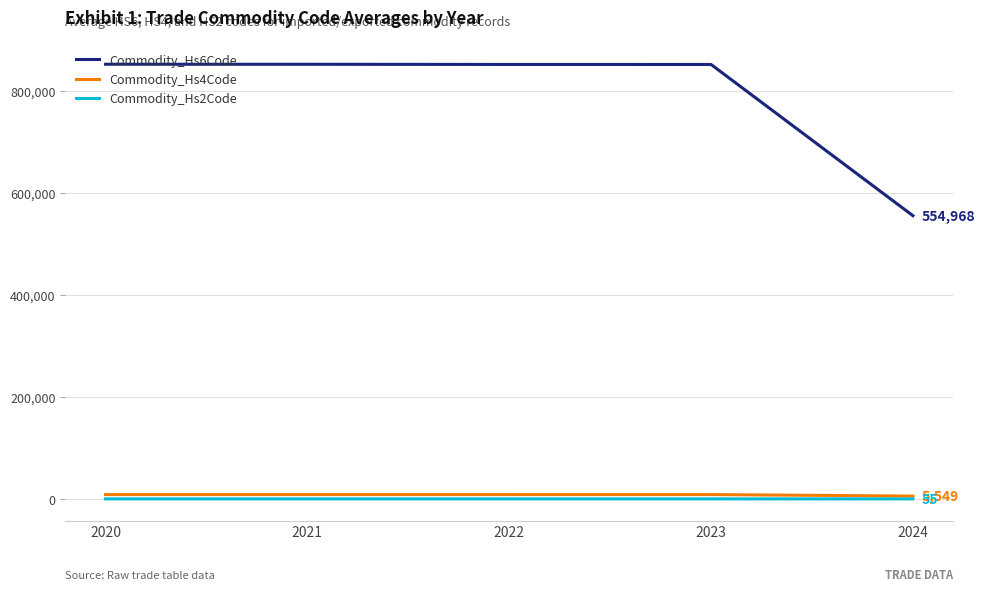

At which label does Commodity_Hs4Code first exceed 8512?

2020